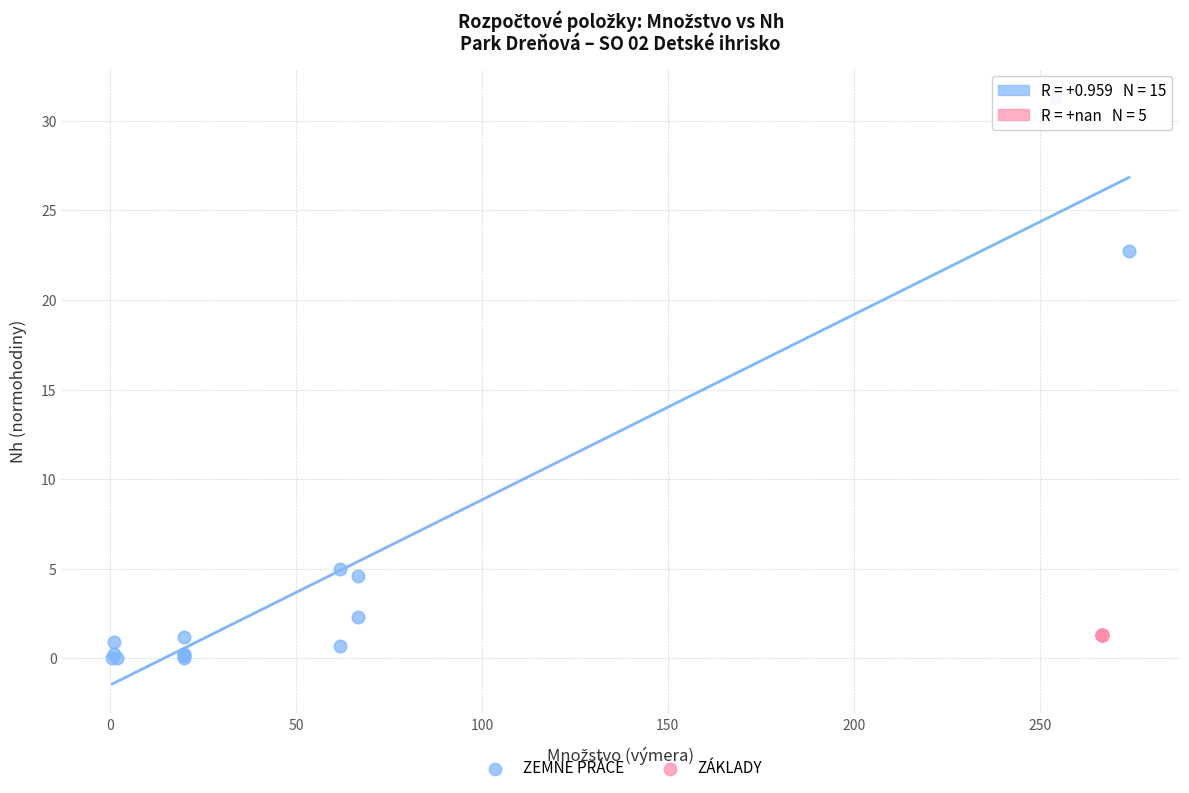

Which series contains the highest Y value?

ZEMNE PRÁCE